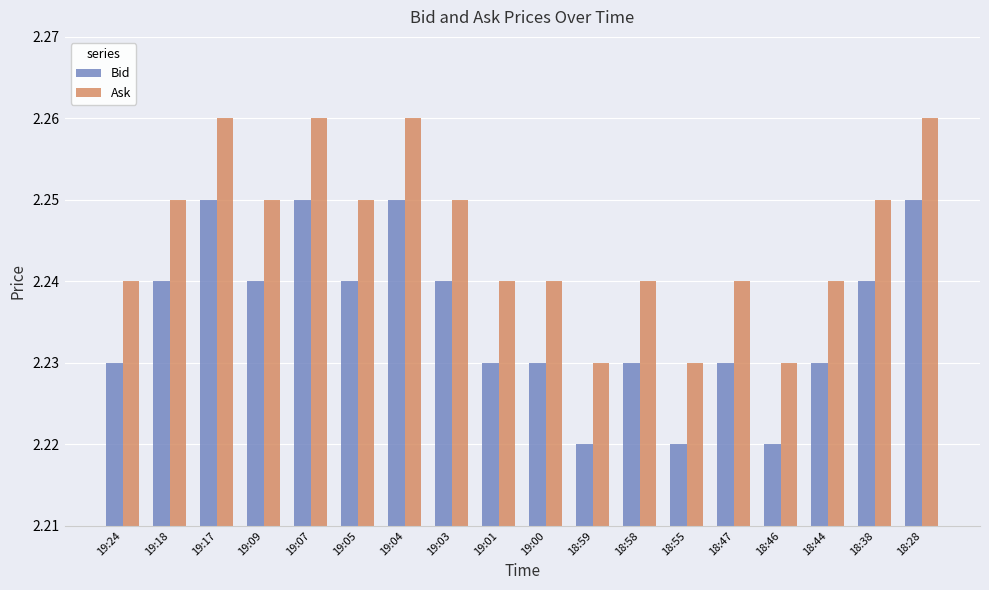

Which series has the largest total across all categories?

Ask